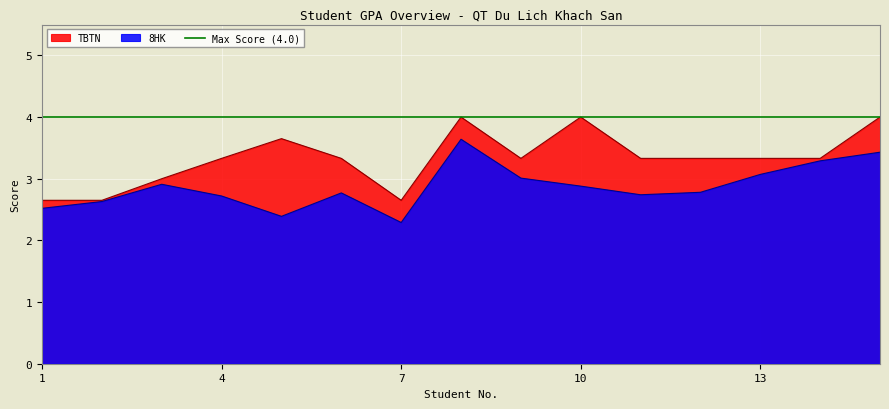

Reading left to right, extract all data points from this chart.

TBTN: 2.6	2.6	3.0	3.3	3.6	3.3	2.6	4.0	3.3	4.0	3.3	3.3	3.3	3.3	4.0
8HK: 2.5	2.6	2.9	2.7	2.4	2.8	2.3	3.6	3.0	2.9	2.7	2.8	3.1	3.3	3.4